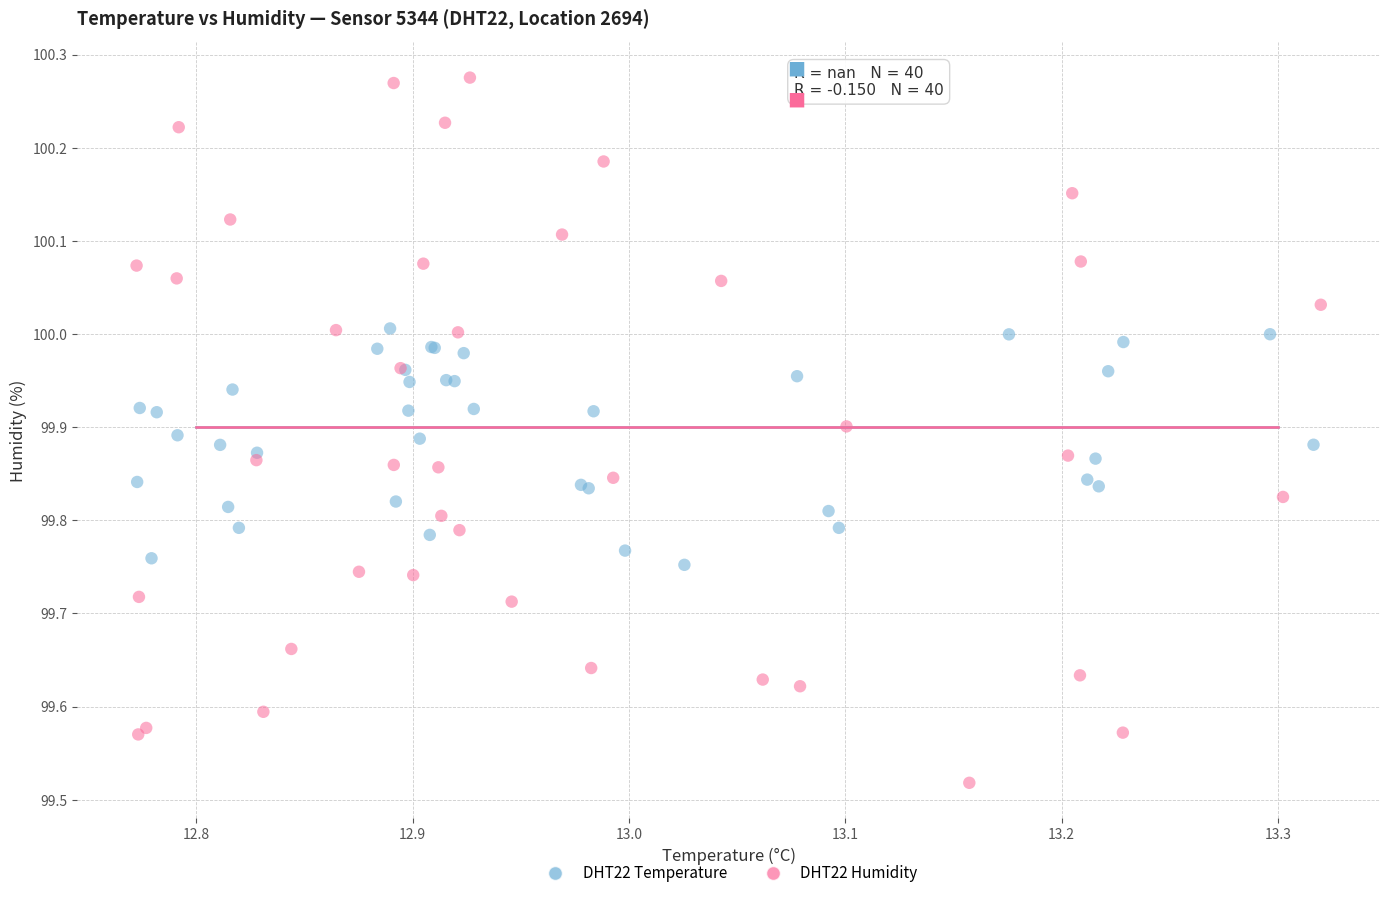

Which series has the widest spread of Y values?

DHT22 Humidity